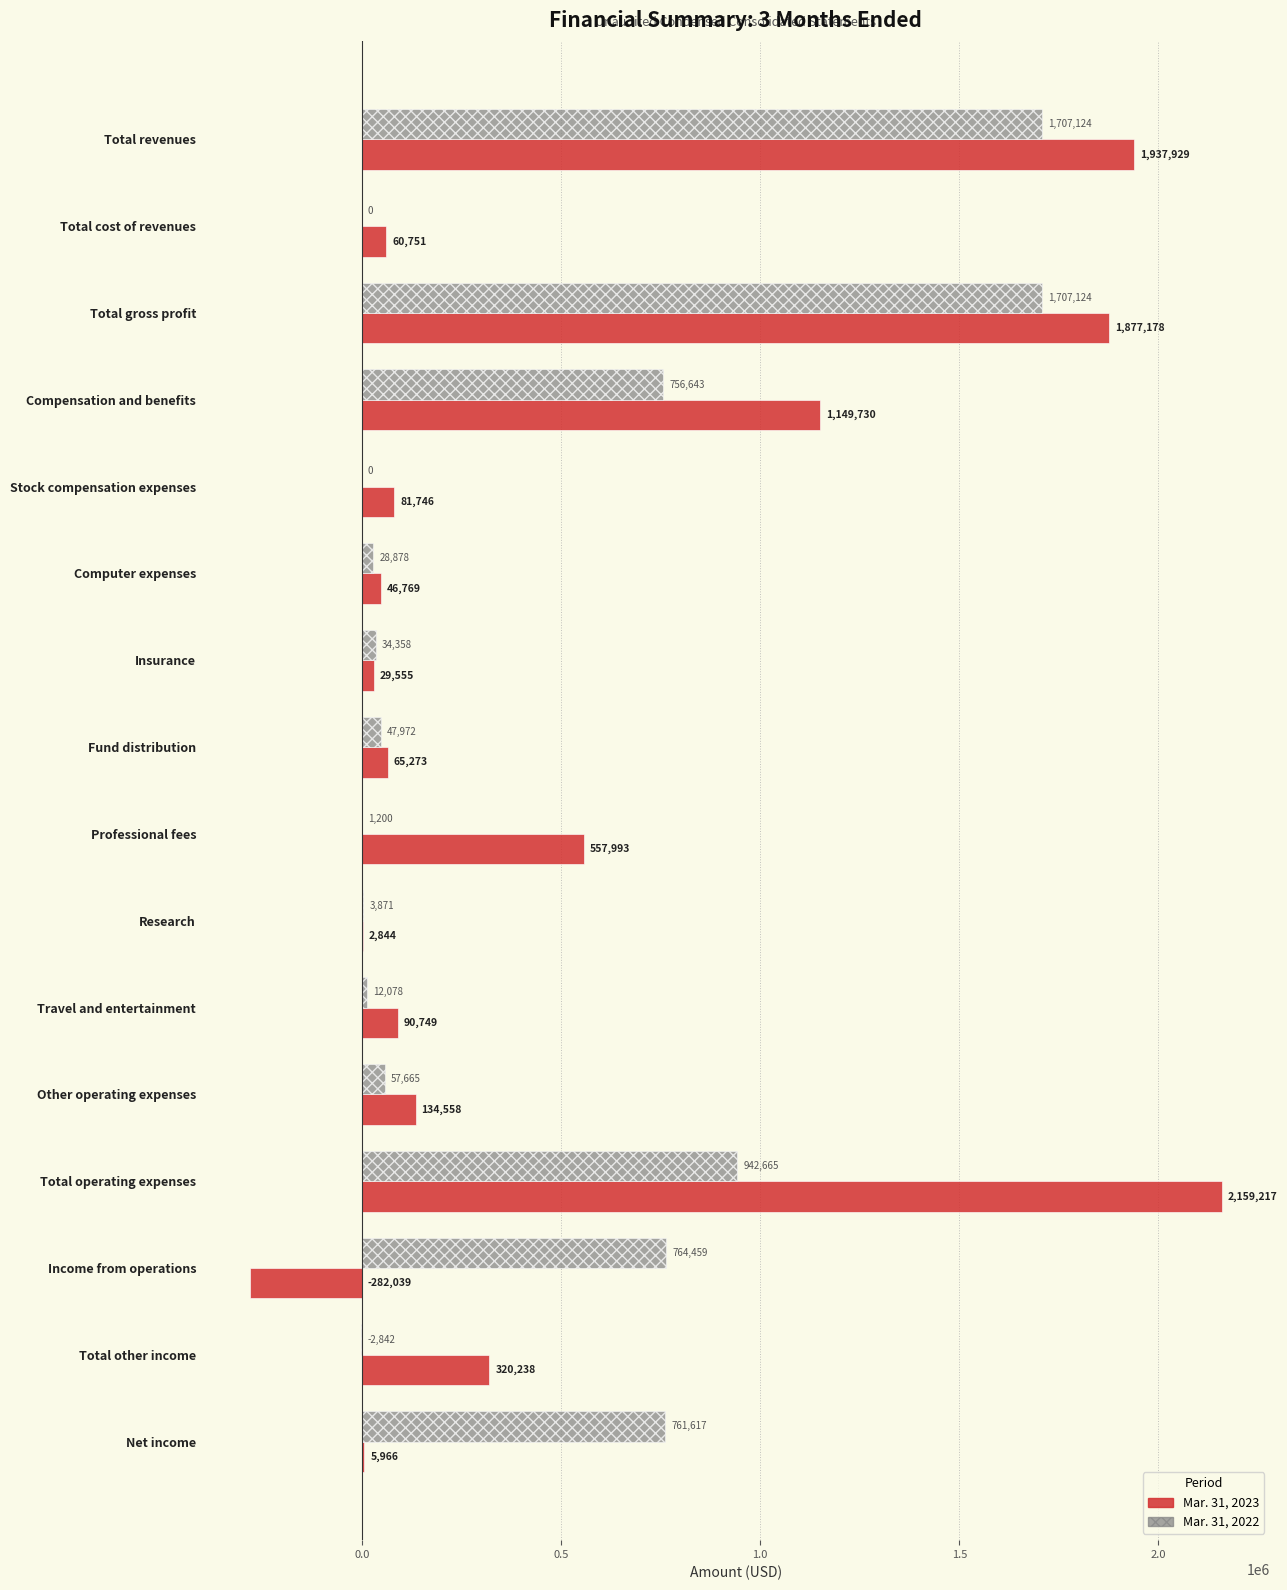

At which label is Mar. 31, 2022 closest to 852141?

Income from operations